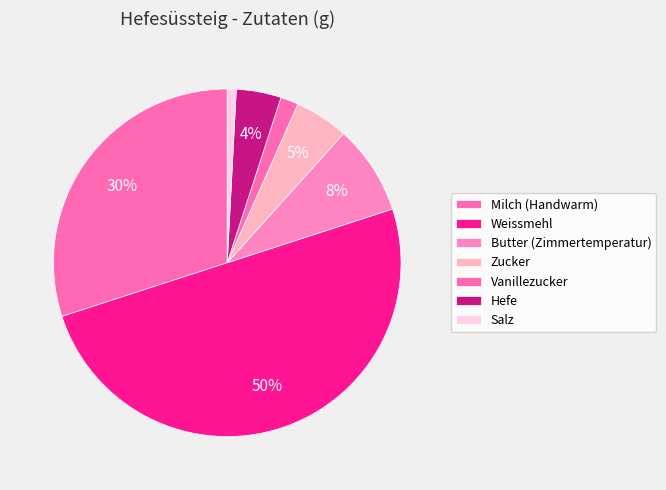

To the nearest percent, what percentage of the pie is Weissmehl?

50%